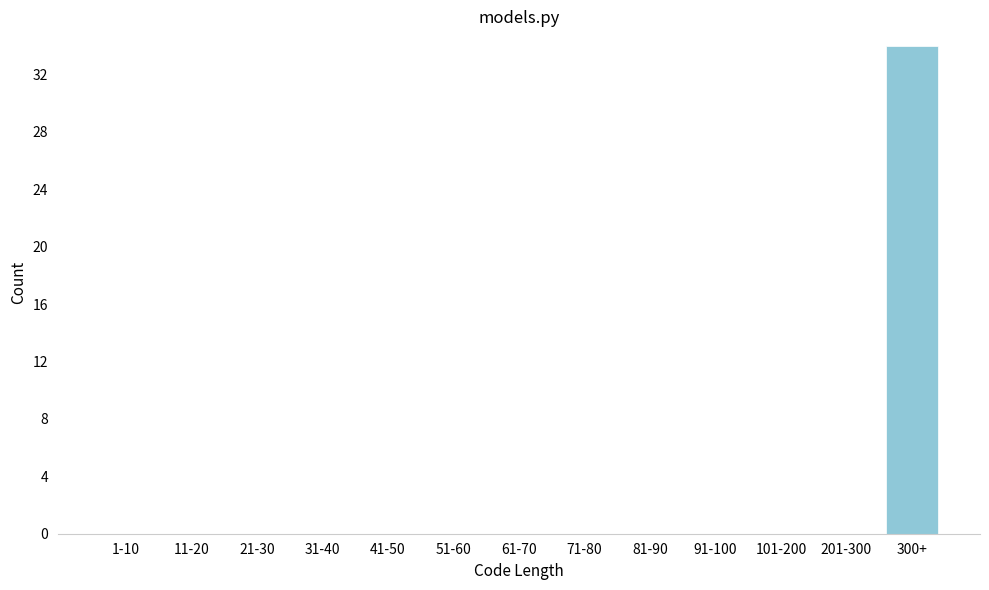

Reading right to left, extract all data points from this chart.

300+=34	201-300=0	101-200=0	91-100=0	81-90=0	71-80=0	61-70=0	51-60=0	41-50=0	31-40=0	21-30=0	11-20=0	1-10=0